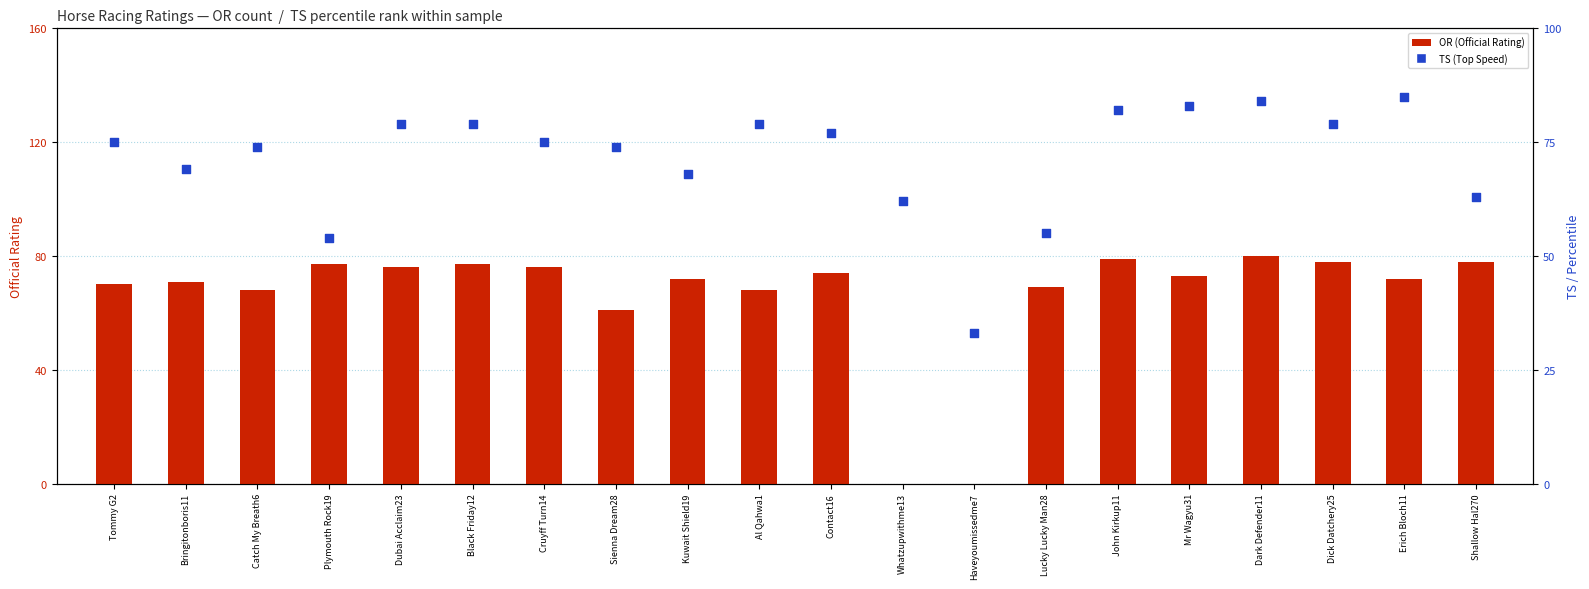

Is the value of OR (Official Rating) at Al Qahwa1 greater than the value of TS (Top Speed) at John Kirkup11?

No